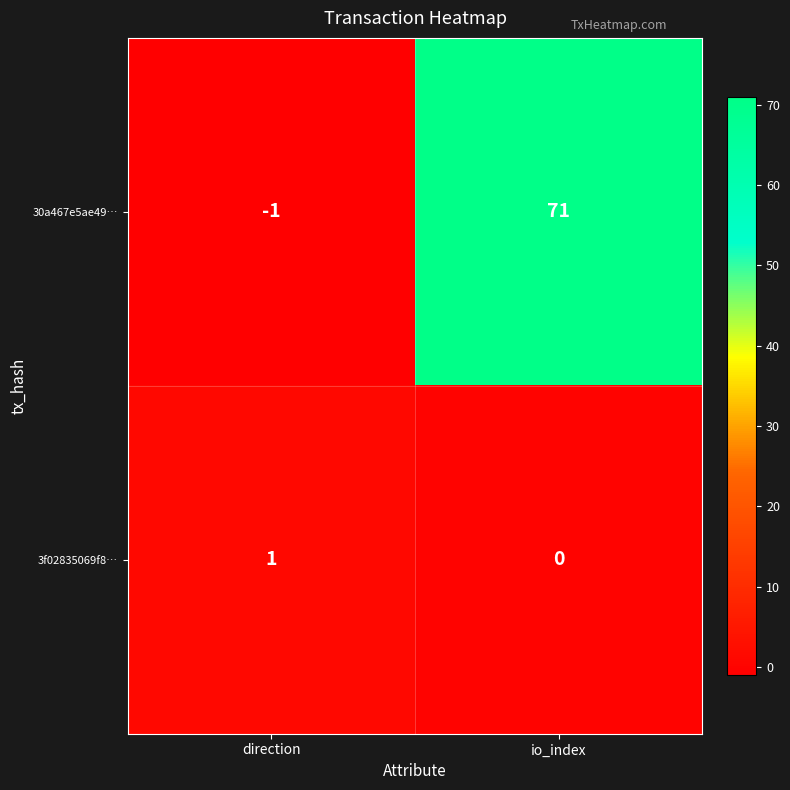

List the series in order of their overall mean, highest first.

30a467e5ae49…, 3f02835069f8…